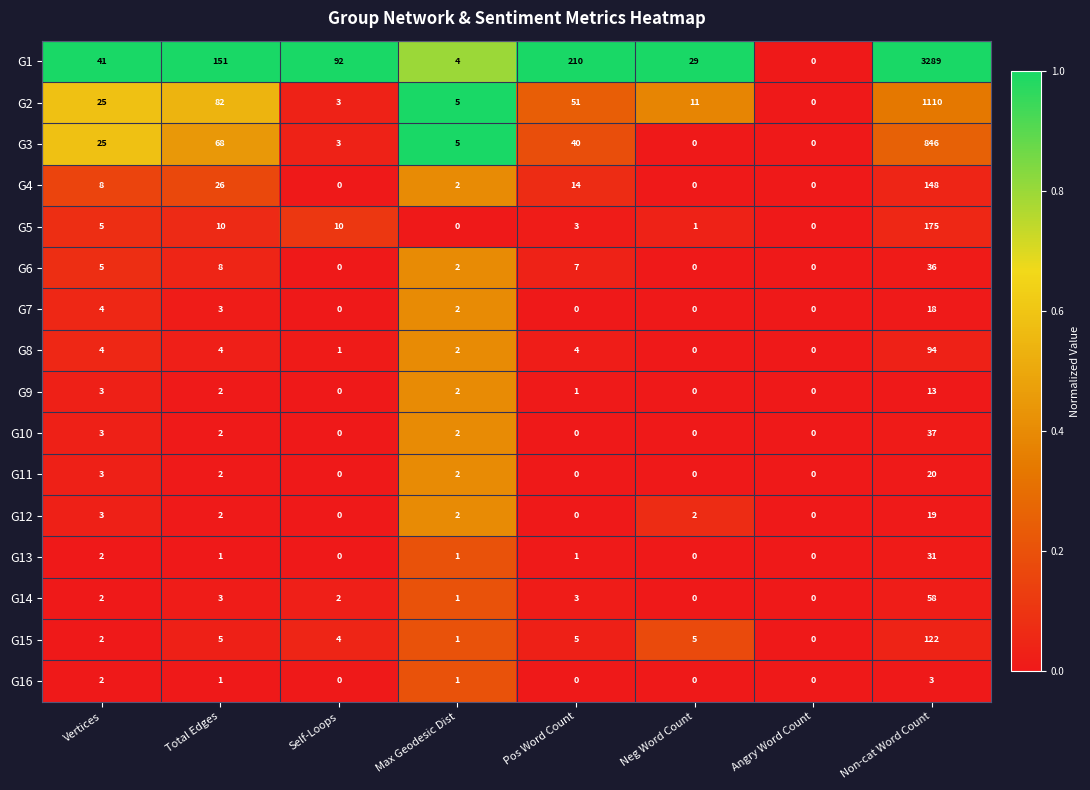

Which series has the widest spread of values?

G1